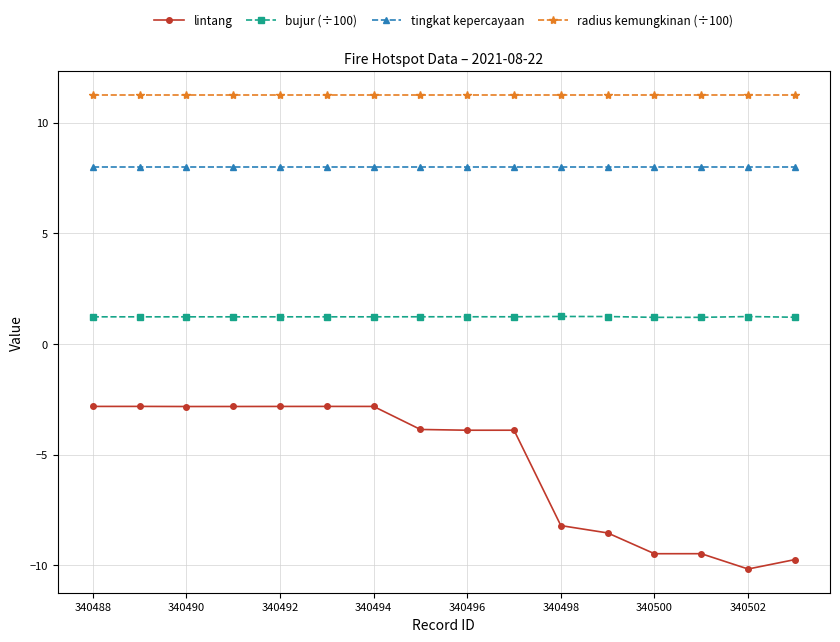

List the series in order of their peak value, highest first.

radius kemungkinan (÷100), tingkat kepercayaan, bujur (÷100), lintang